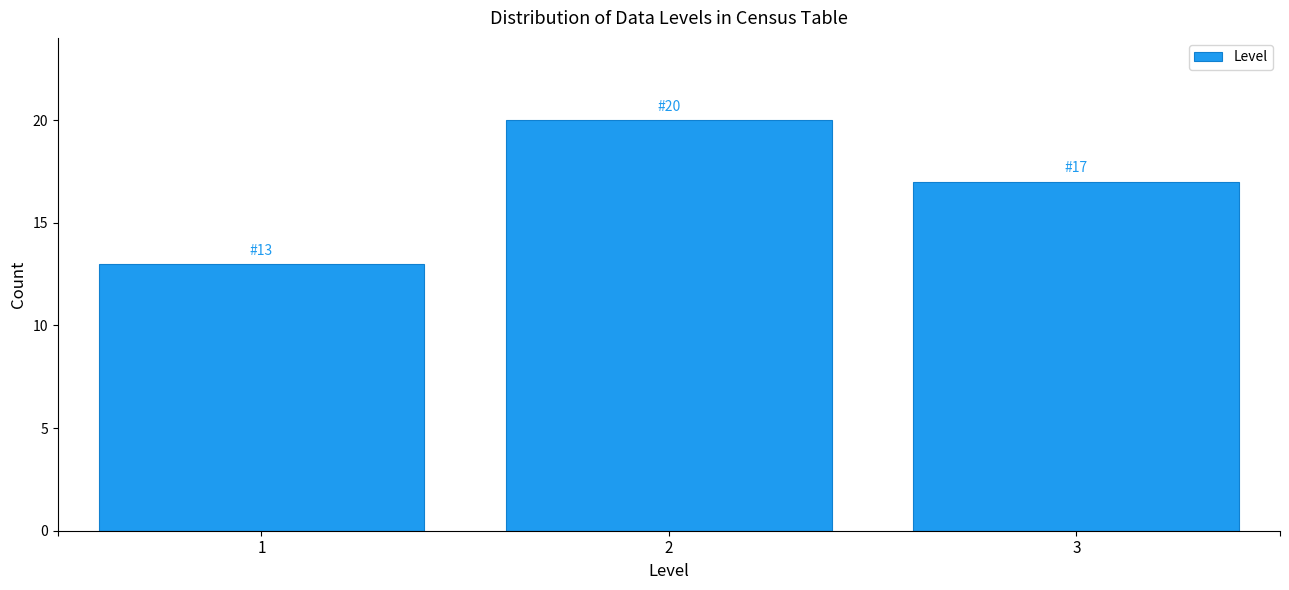

Reading left to right, extract all data points from this chart.

13	20	17